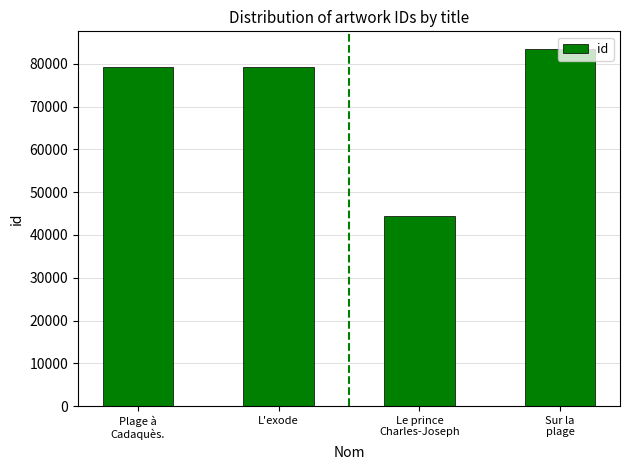

What is the difference between the values at Plage à
Cadaquès. and L'exode?

1